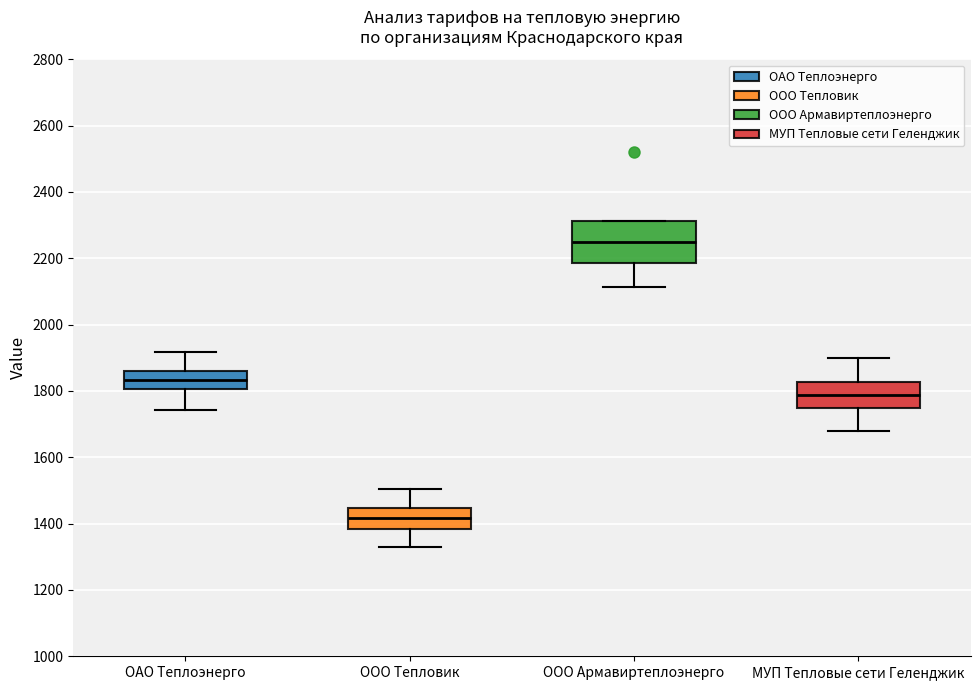

Comparing the boxes themselves (not the whiskers), which one is the tallest?

ООО Армавиртеплоэнерго